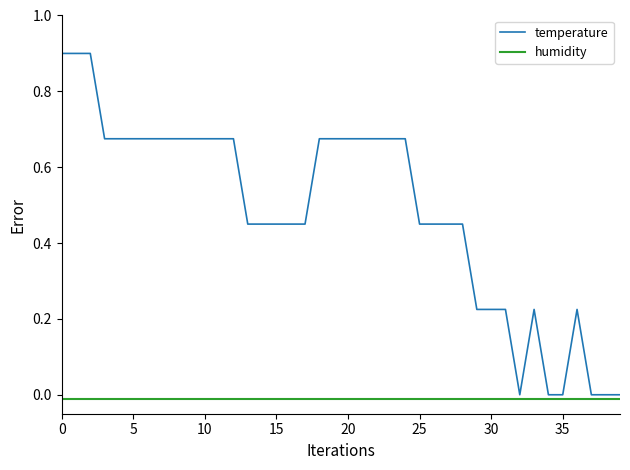

Rank the series by their maximum value, from highest to lowest.

temperature, humidity